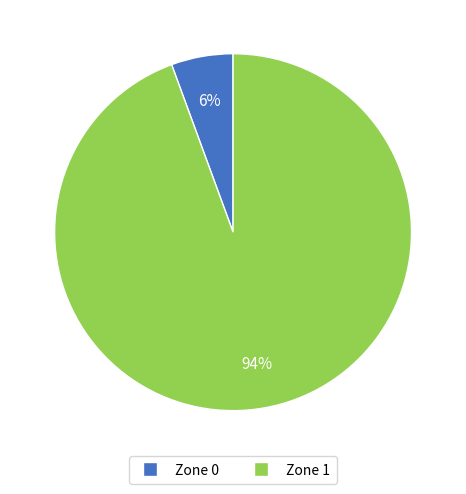

To the nearest percent, what is the combined percentage of Zone 0 and Zone 1?

100%